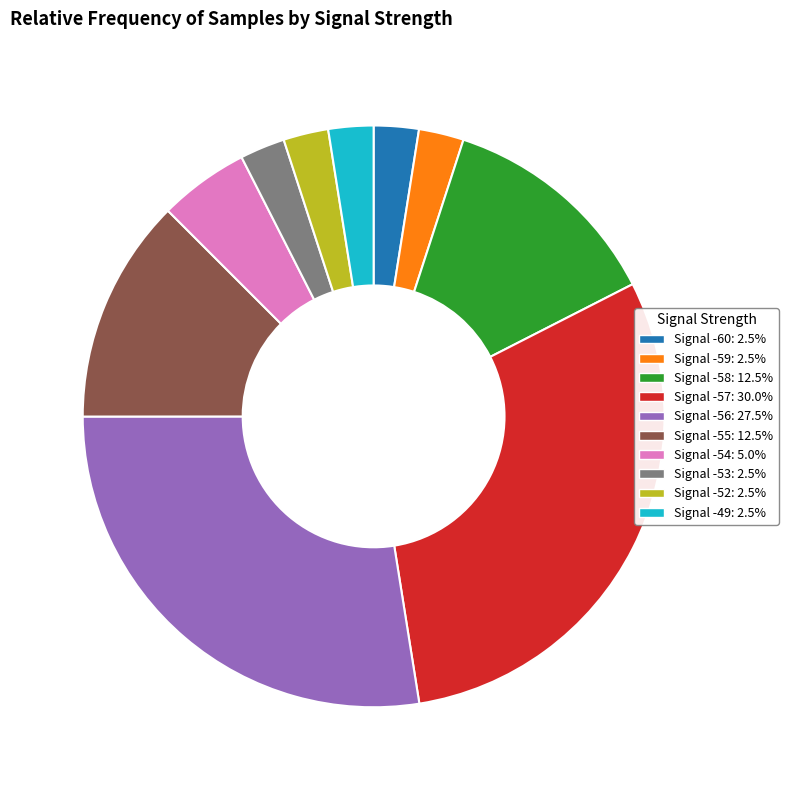

Combined, do Signal -49: 2.5% and Signal -53: 2.5% account for over 50%?

No